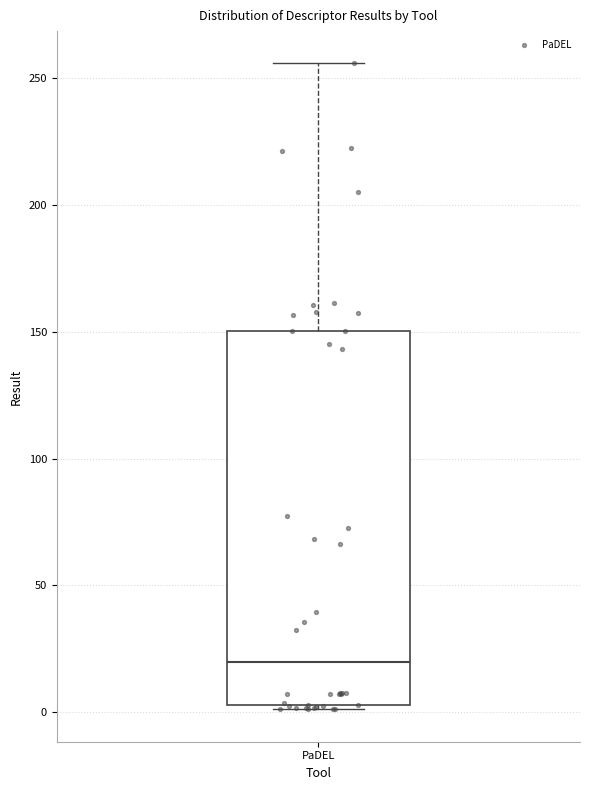

Transcribe this box plot: give where the median line is, the range the box spans, and where the two whiskers end, as read against the y-axis. The values are not printed on the chart, so give them approximately, as read against the axis.

median 20, box 5 to 150, whiskers 0 to 255